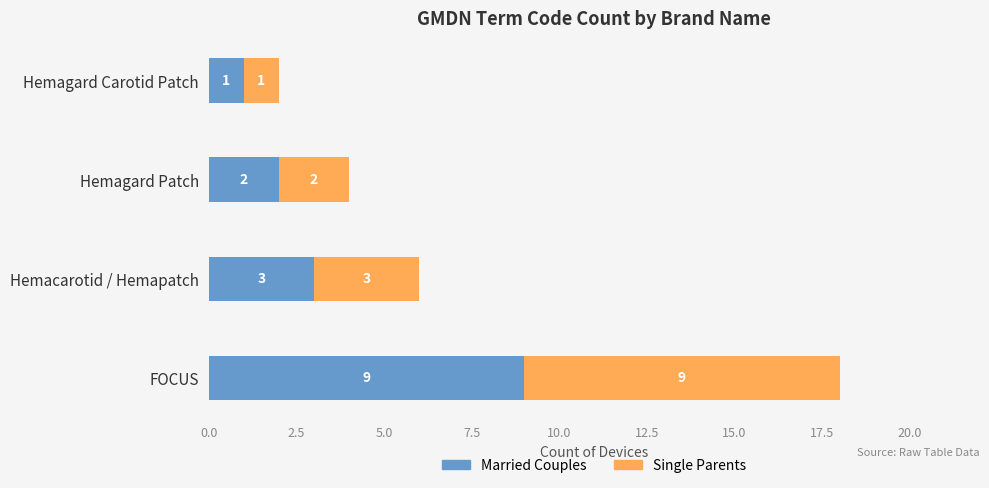

How many values in the Married Couples series are below 3?

2